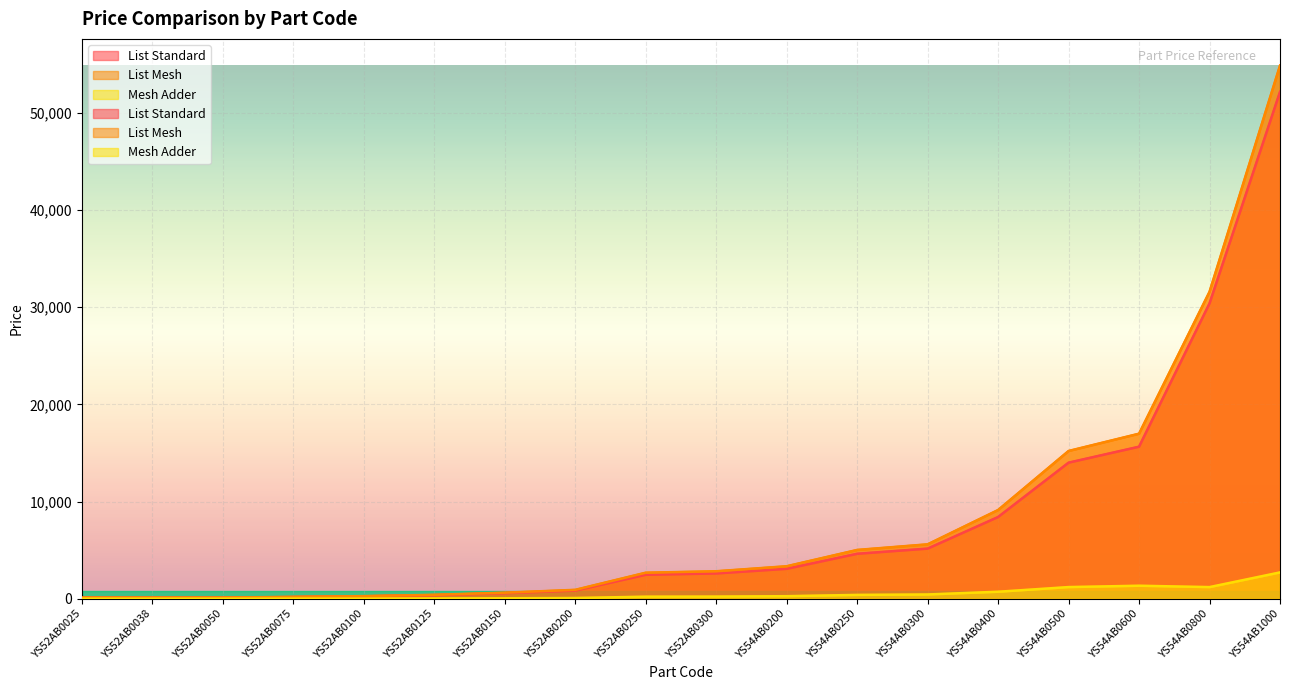

What is the spread (max minus min) of values at YS54AB0250?

4625